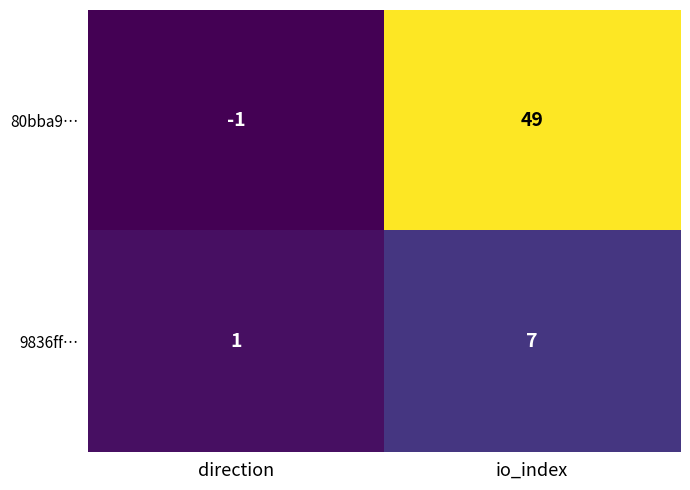

Between direction and io_index, which series saw the biggest shift?

80bba9…